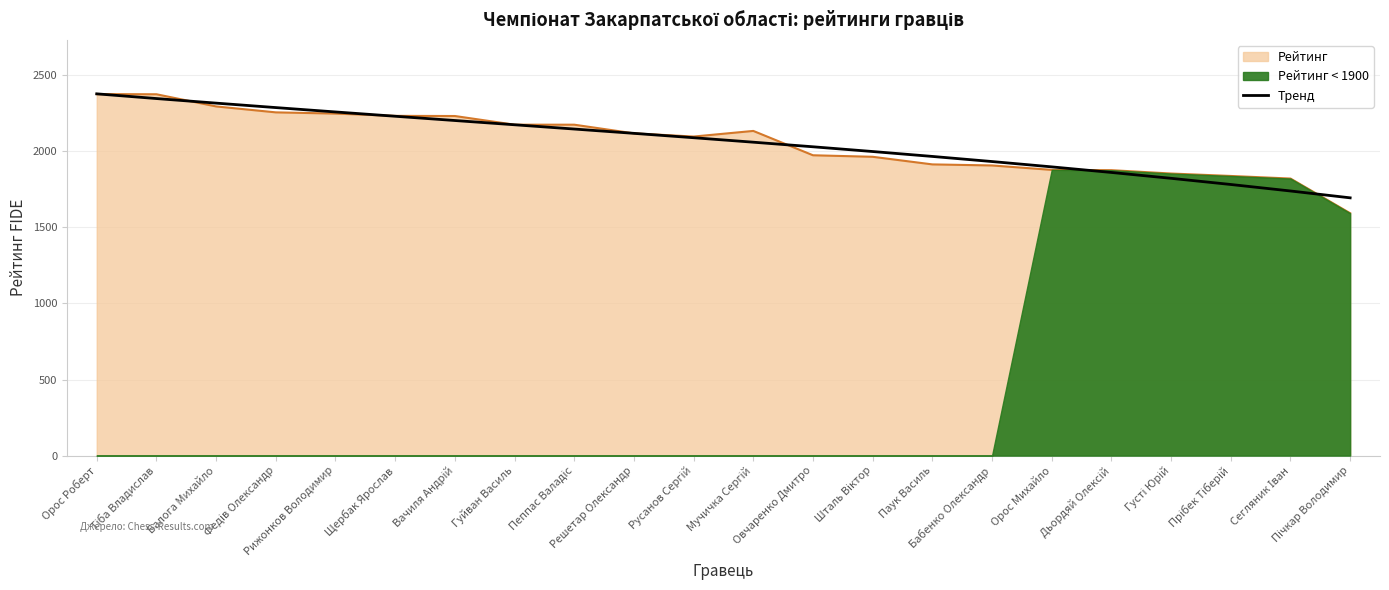

True or false: the data shows 810.4 at Паук Василь.

False